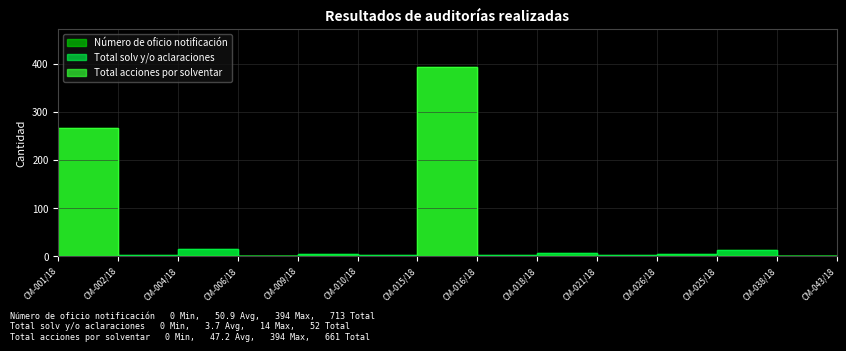

What value does the Número de oficio notificación series have at CM-016/18?

394